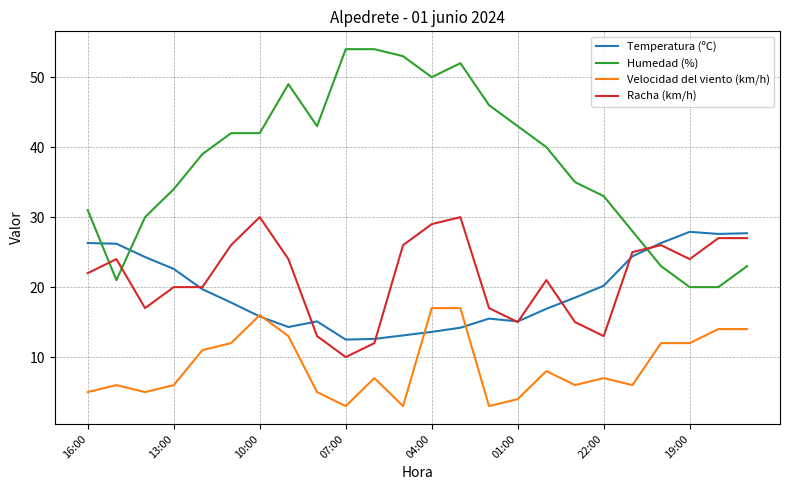

True or false: Racha (km/h) and Velocidad del viento (km/h) cross at least once.

False